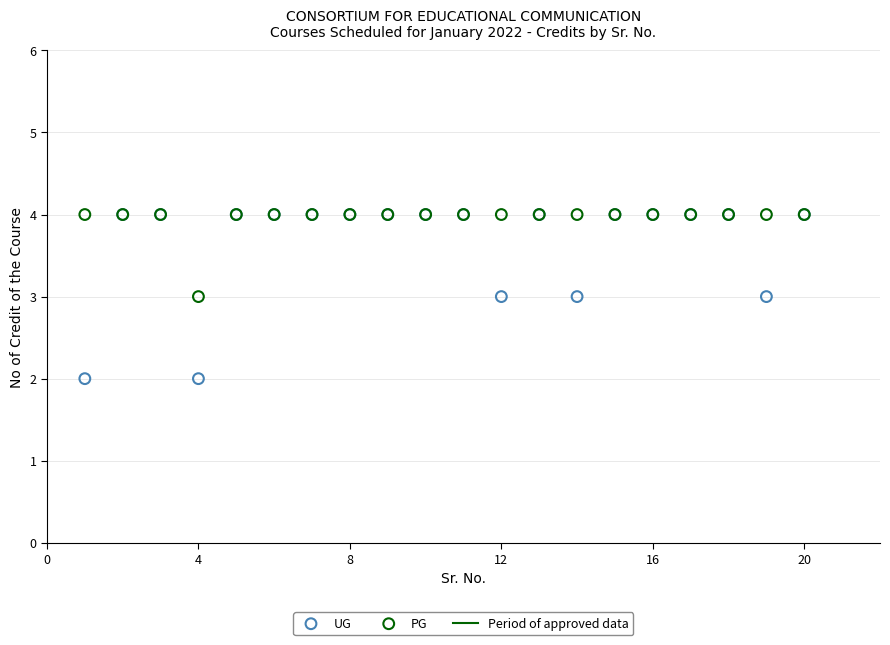

Which series has the widest spread of Y values?

UG